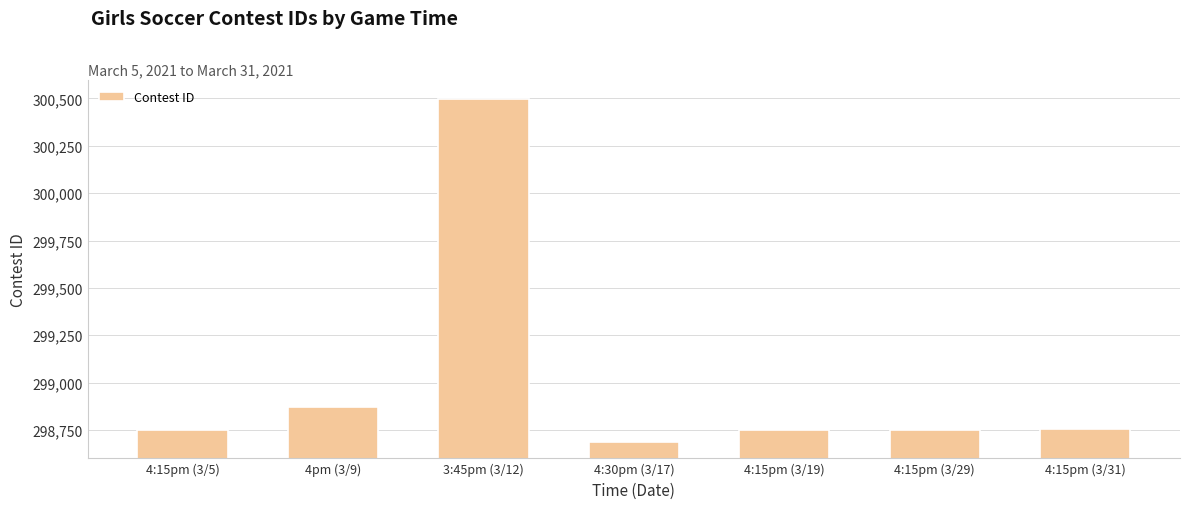

What is the maximum value shown in the chart?

300496